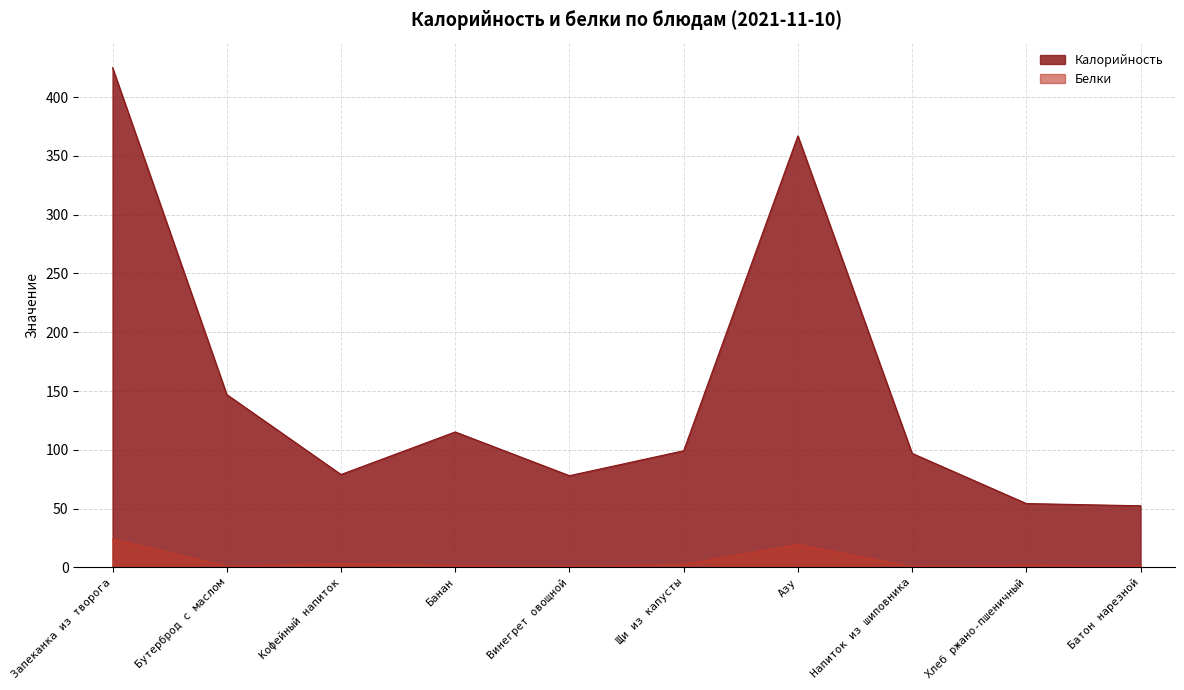

In Белки, how many points are higher than both neighbors (excluding endpoints)?

3